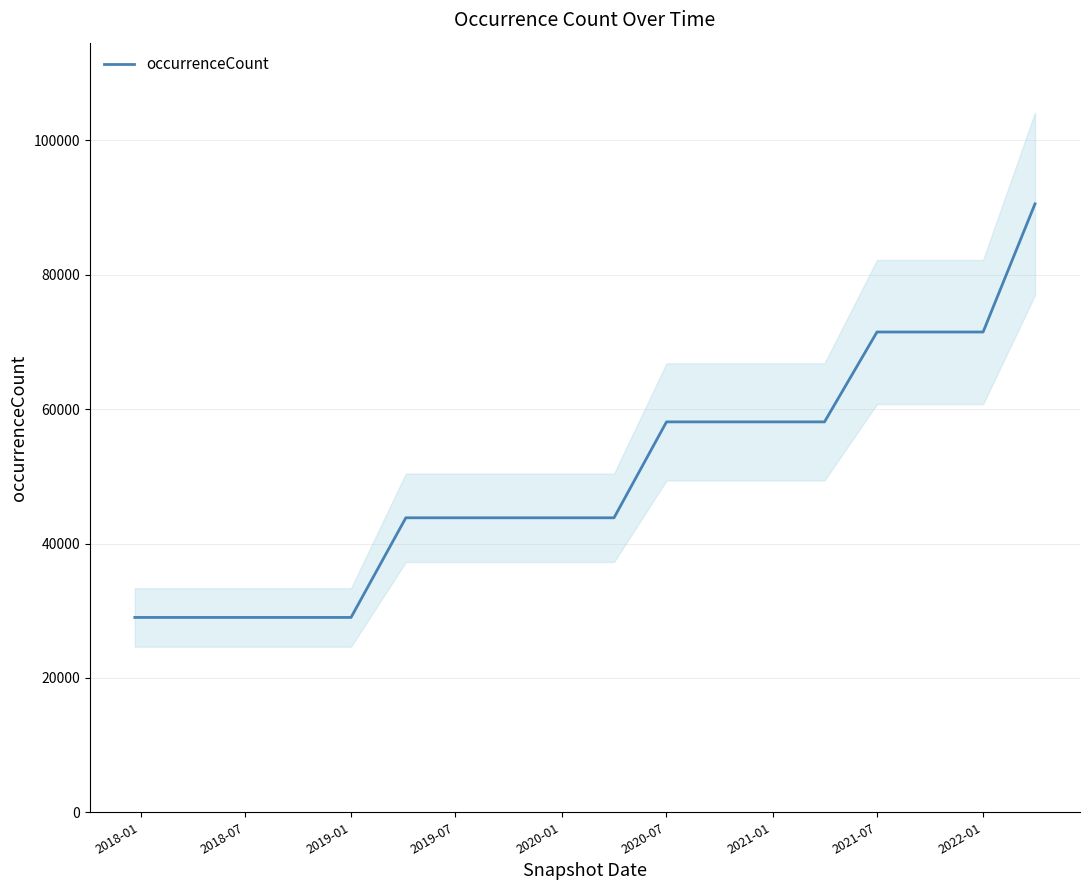

What is the minimum value for occurrenceCount?

29000